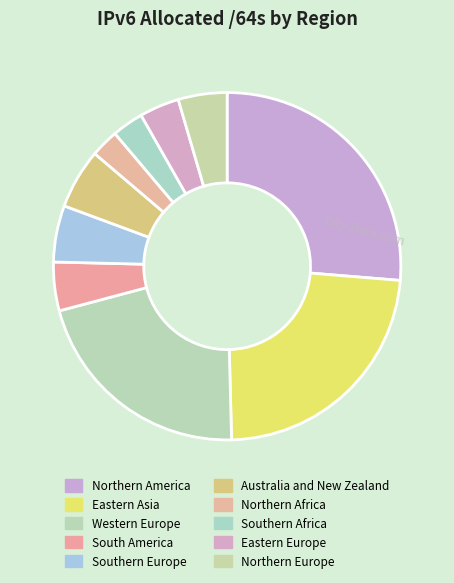

Between Eastern Europe and Southern Africa, which is larger?

Eastern Europe